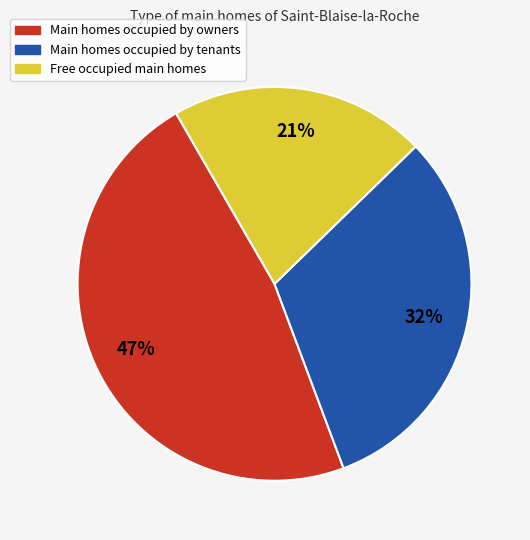

To the nearest percent, what is the average slice percentage?

33%